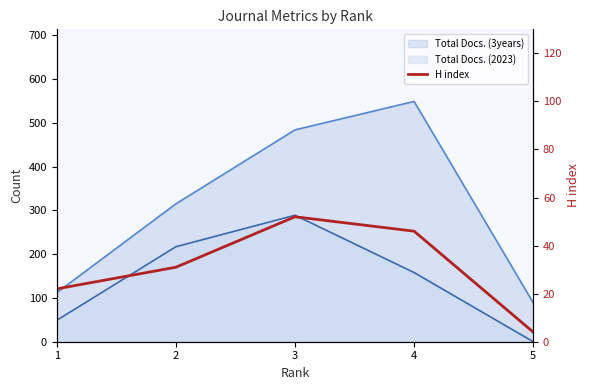

Reading right to left, transcribe all the data shown in this chart.

5=4	4=46	3=52	2=31	1=22